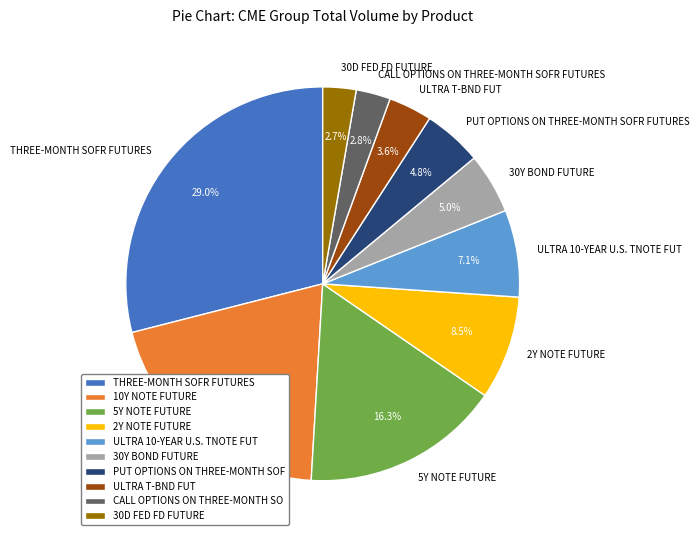

Count the number of slices in the pie.

10